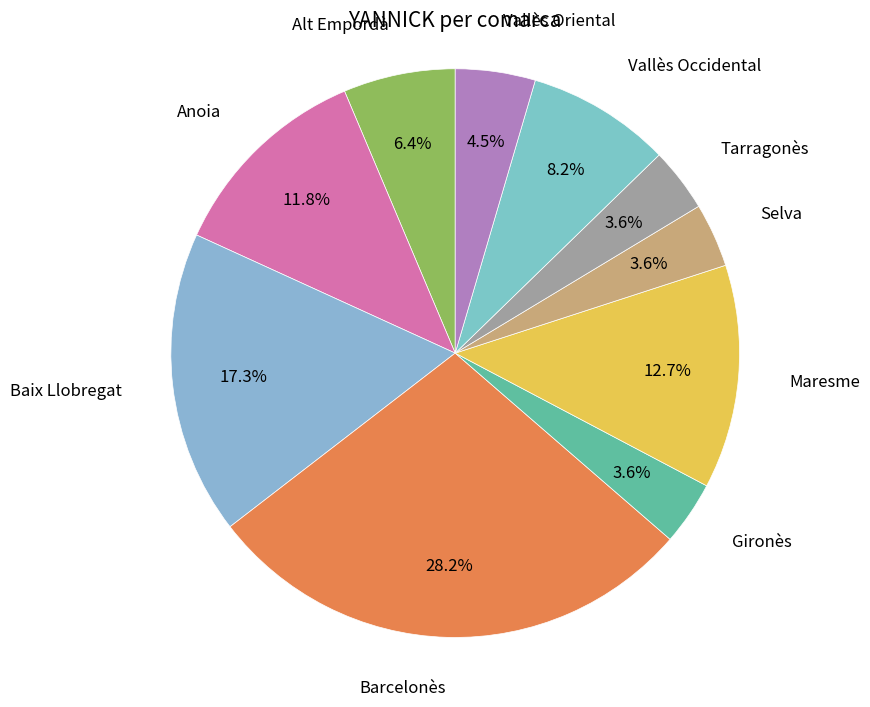

Is there a majority slice in this chart?

No